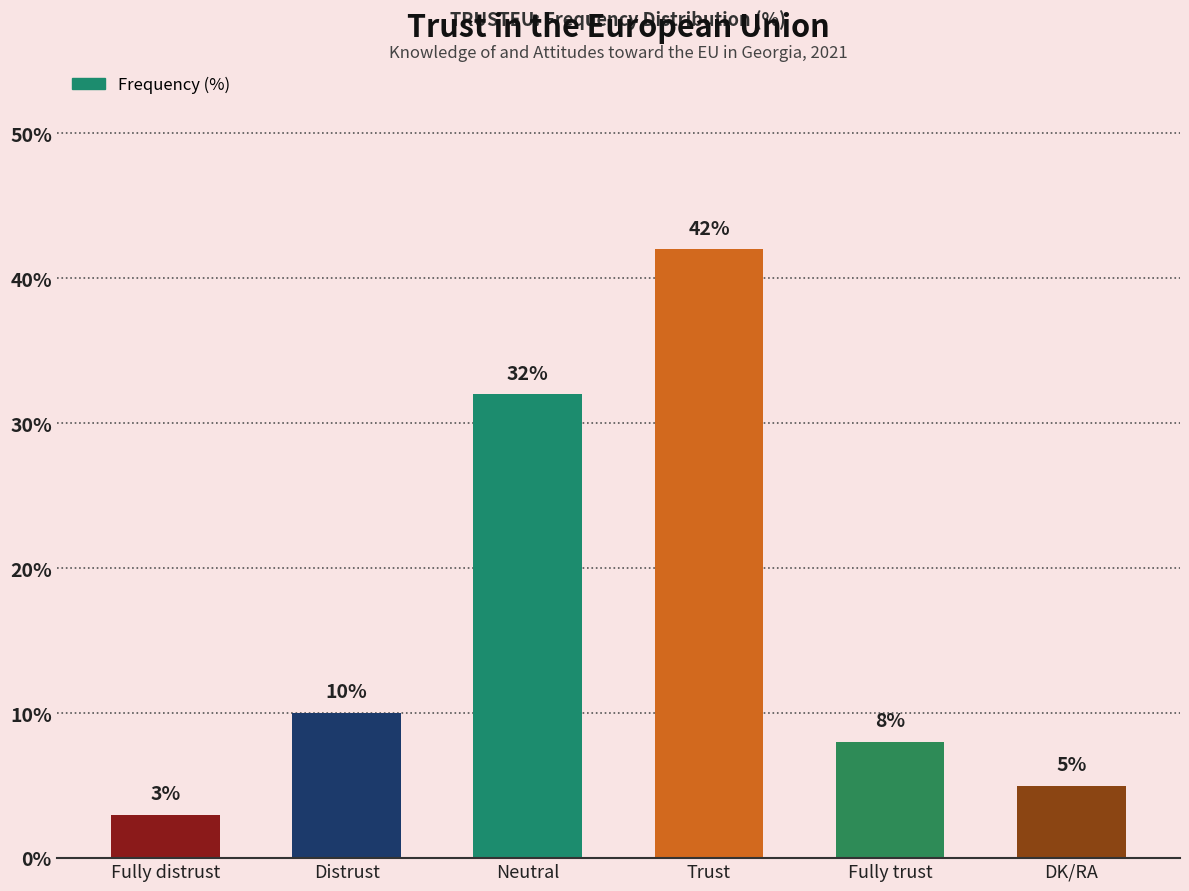

Reading left to right, extract all data points from this chart.

Fully distrust=3	Distrust=10	Neutral=32	Trust=42	Fully trust=8	DK/RA=5